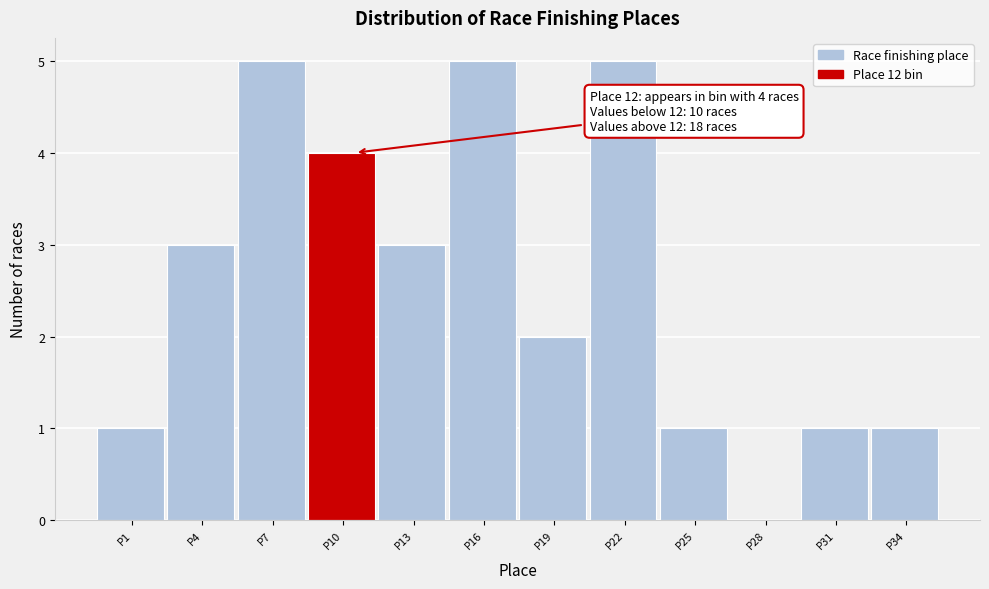

Reading left to right, transcribe all the data shown in this chart.

P1=1	P4=3	P7=5	P10=4	P13=3	P16=5	P19=2	P22=5	P25=1	P28=0	P31=1	P34=1